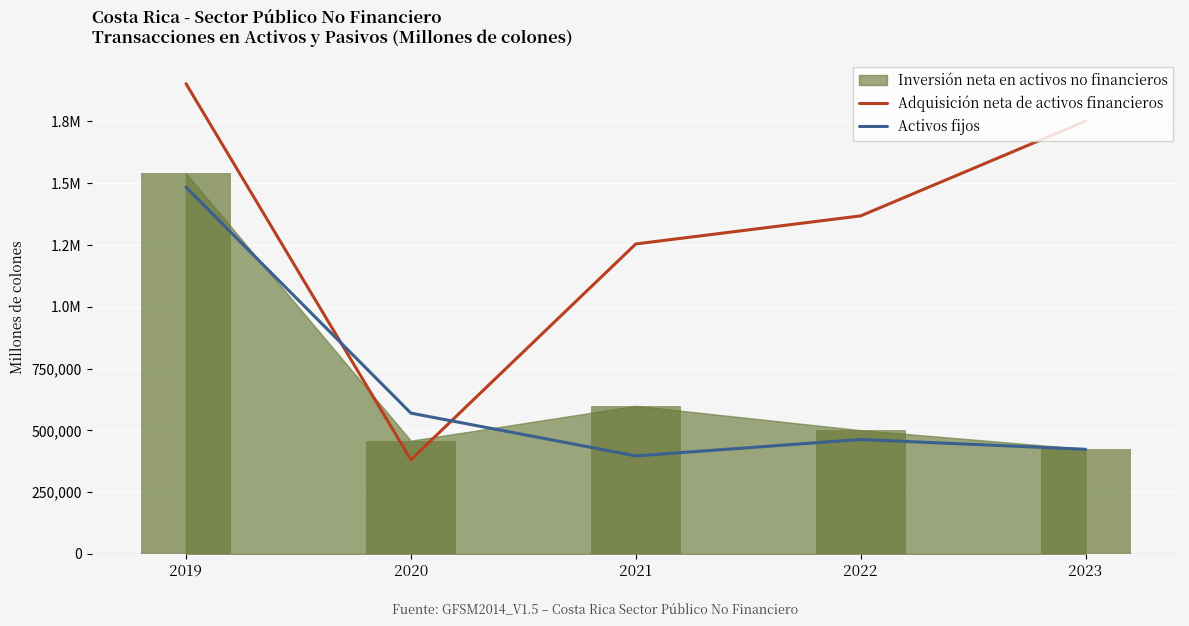

At which category is the sum across all series the highest?

2019